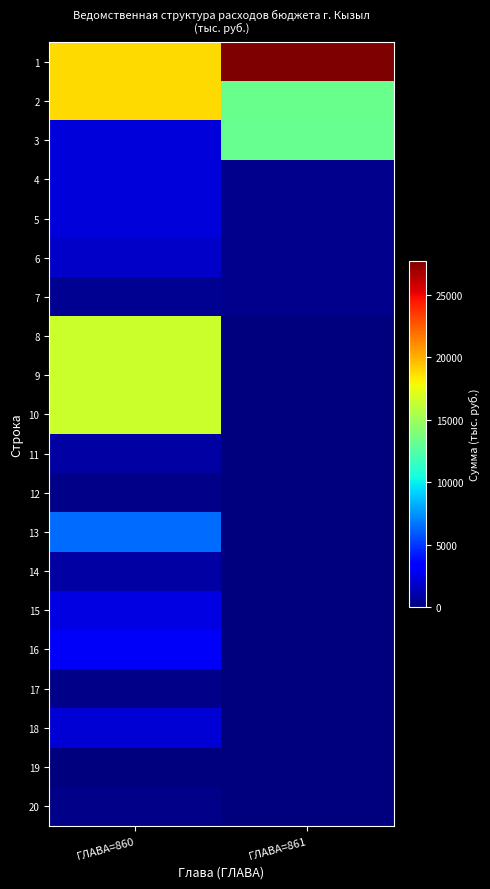

At which category is the sum across all series the highest?

ГЛАВА=860